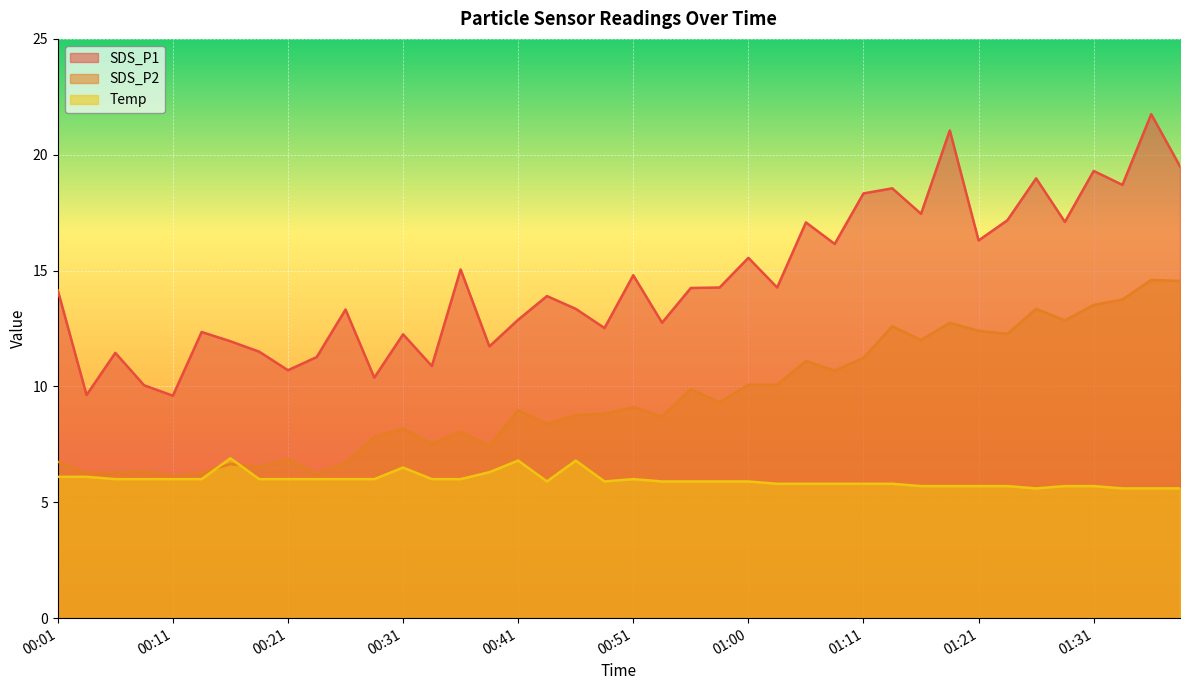

True or false: SDS_P2 and Temp intersect in this chart.

True